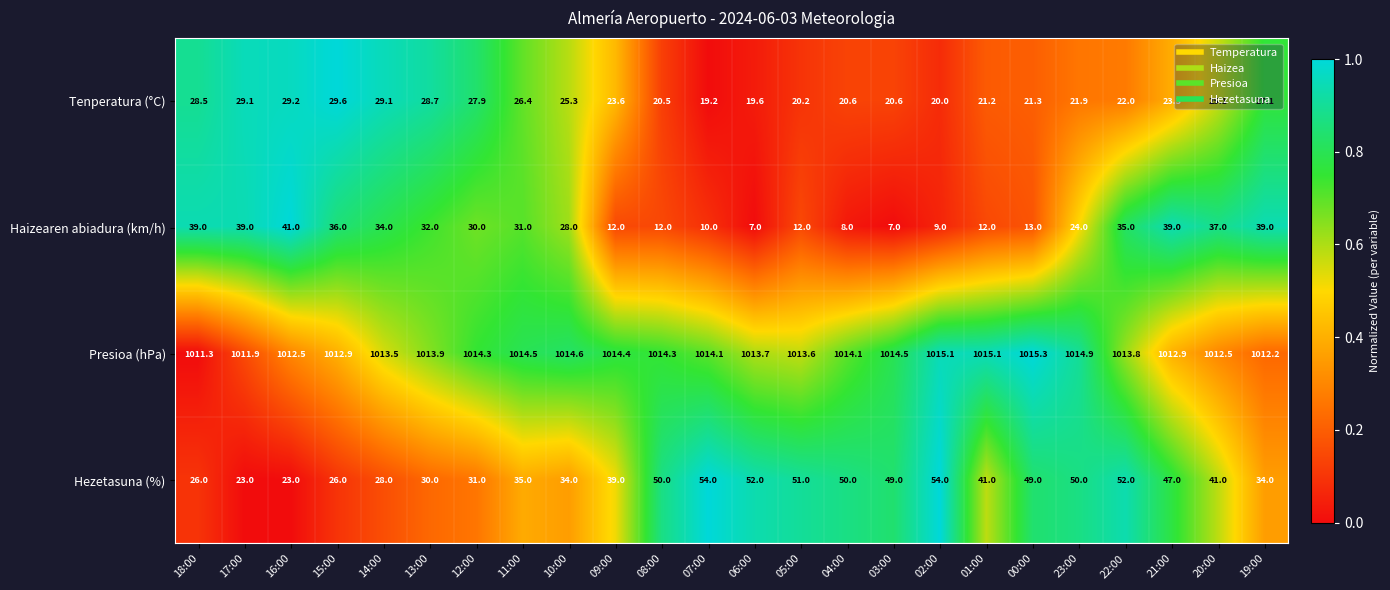

True or false: Presioa (hPa) has a value of 1443.1 at 07:00.

False